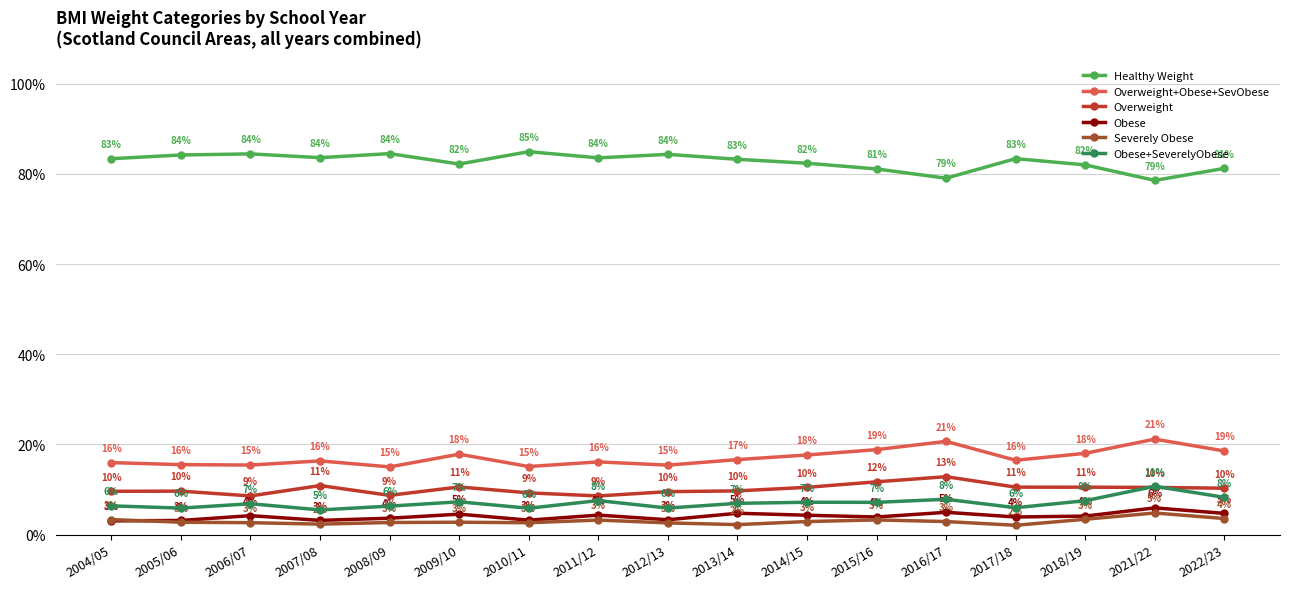

What is the minimum value for Overweight?

8.6